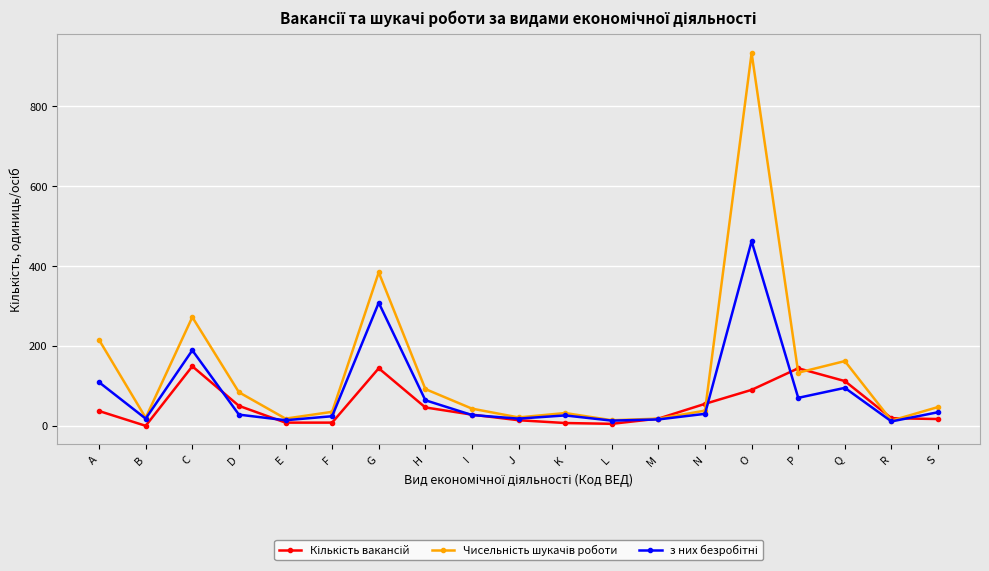

What is the spread (max minus min) of values at H?

46